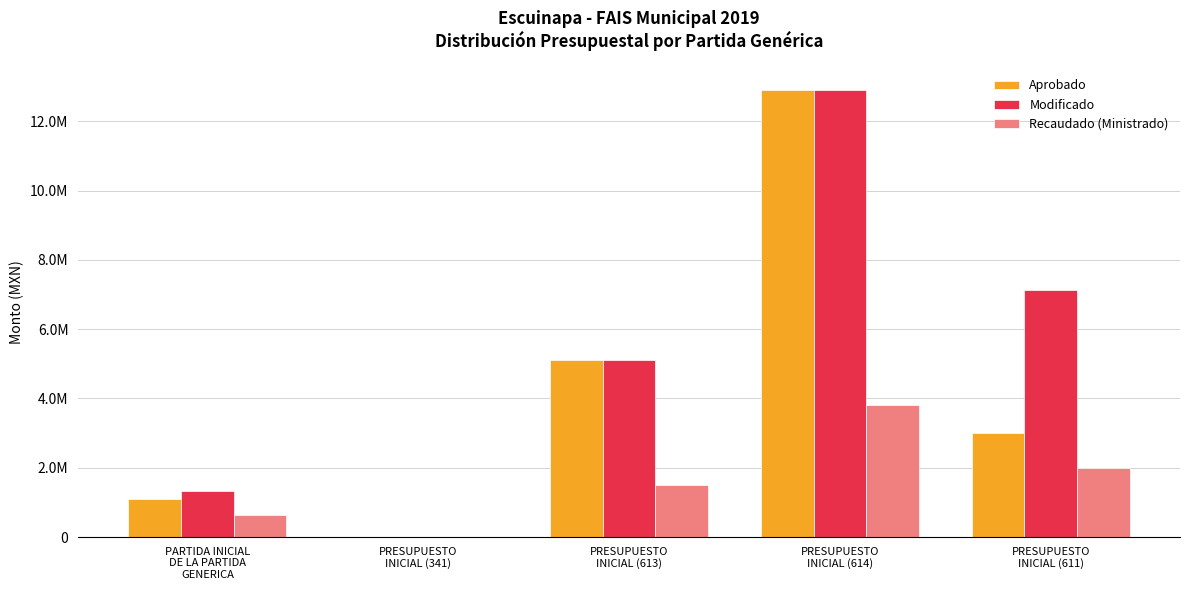

What is the maximum value shown in the chart?

12889000.0